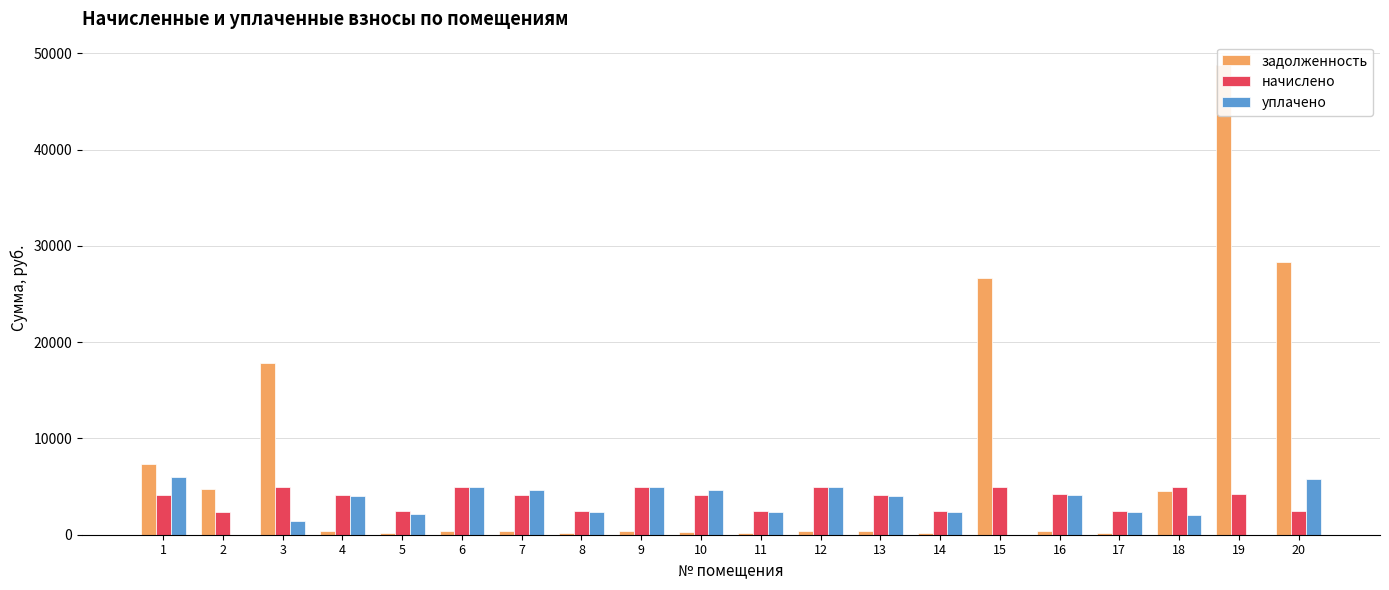

True or false: уплачено has a value of 1545.7 at 17.

False